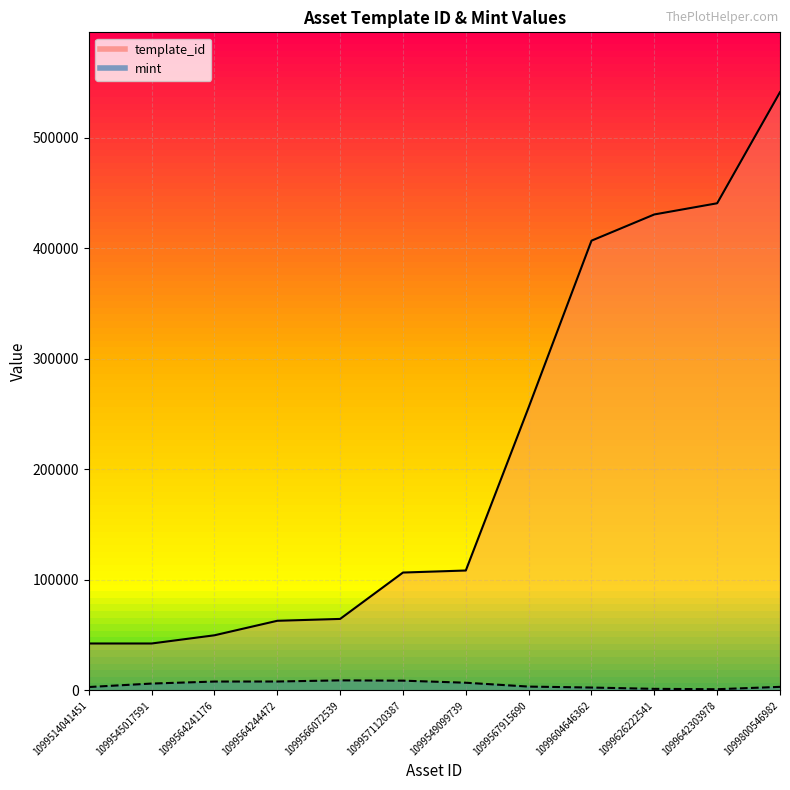

What is the value of the template_id point at the 6th from the left?

106640